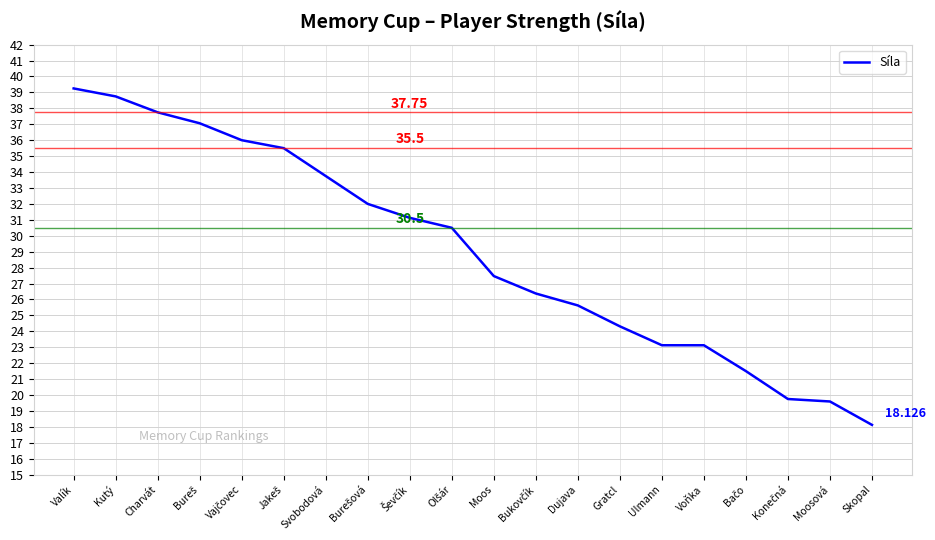

Which category has the highest value across all series?

Valík